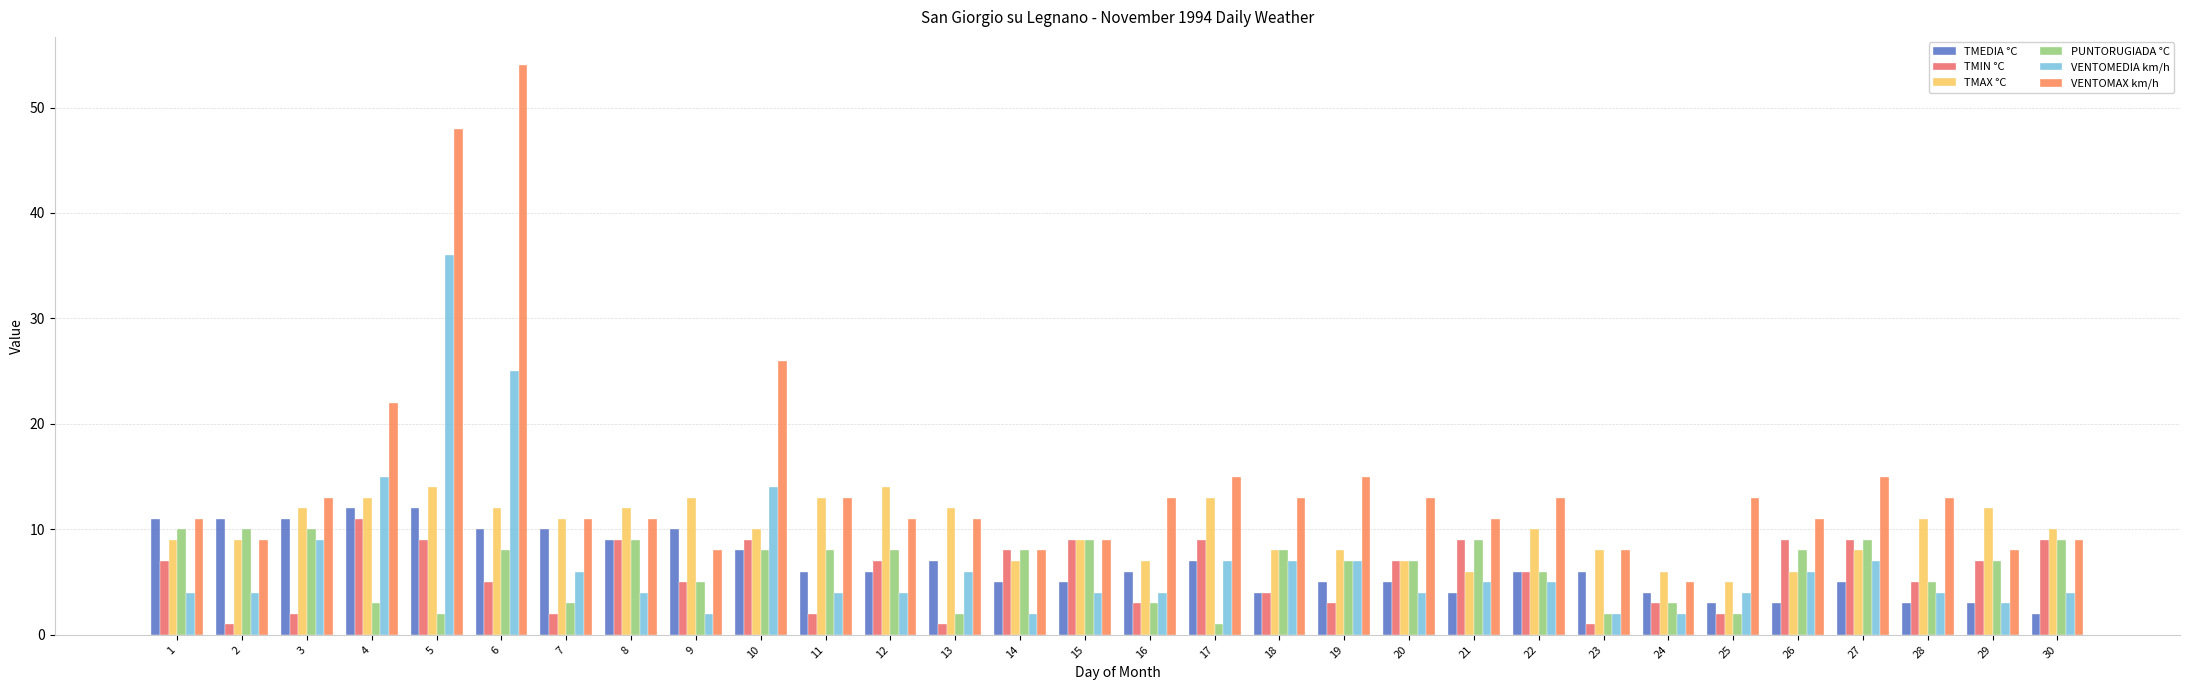

Is it true that TMAX °C equals 21 at 11?

False